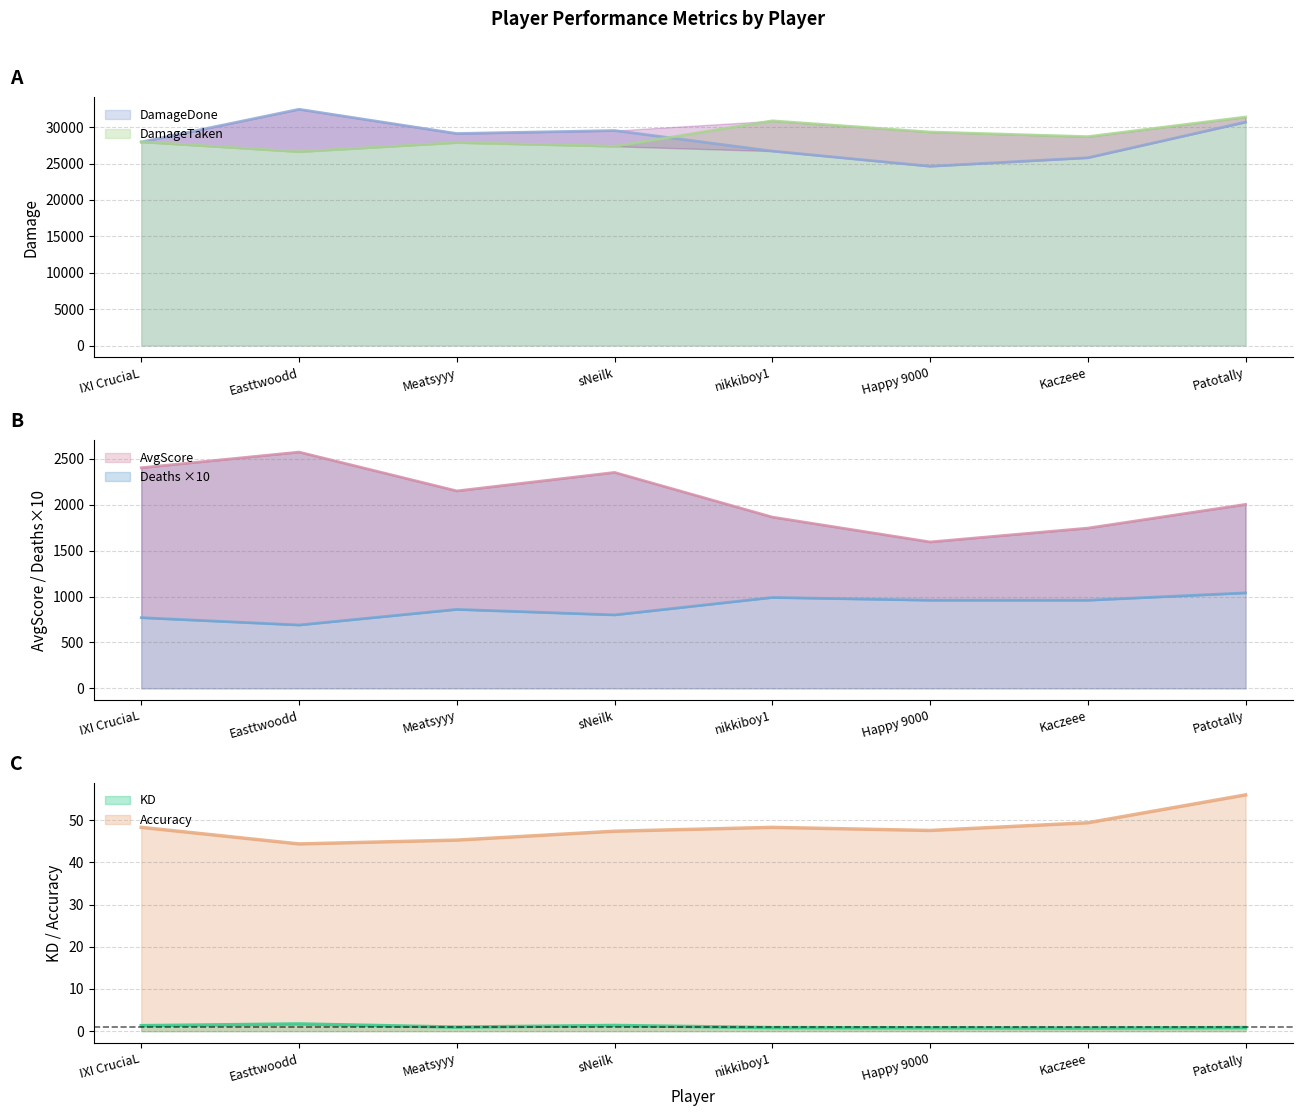

In Accuracy, how many points are lower than both neighbors (excluding endpoints)?

2